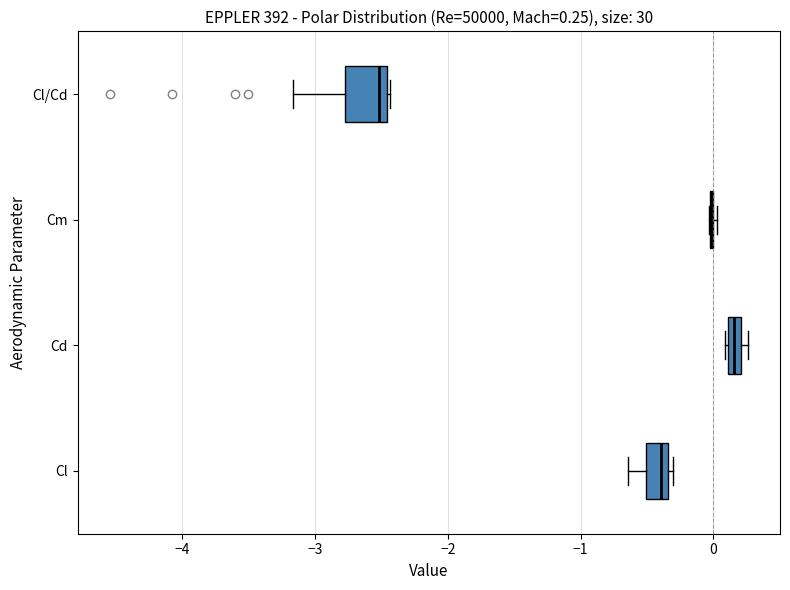

Comparing the boxes themselves (not the whiskers), which one is the widest?

Cl/Cd